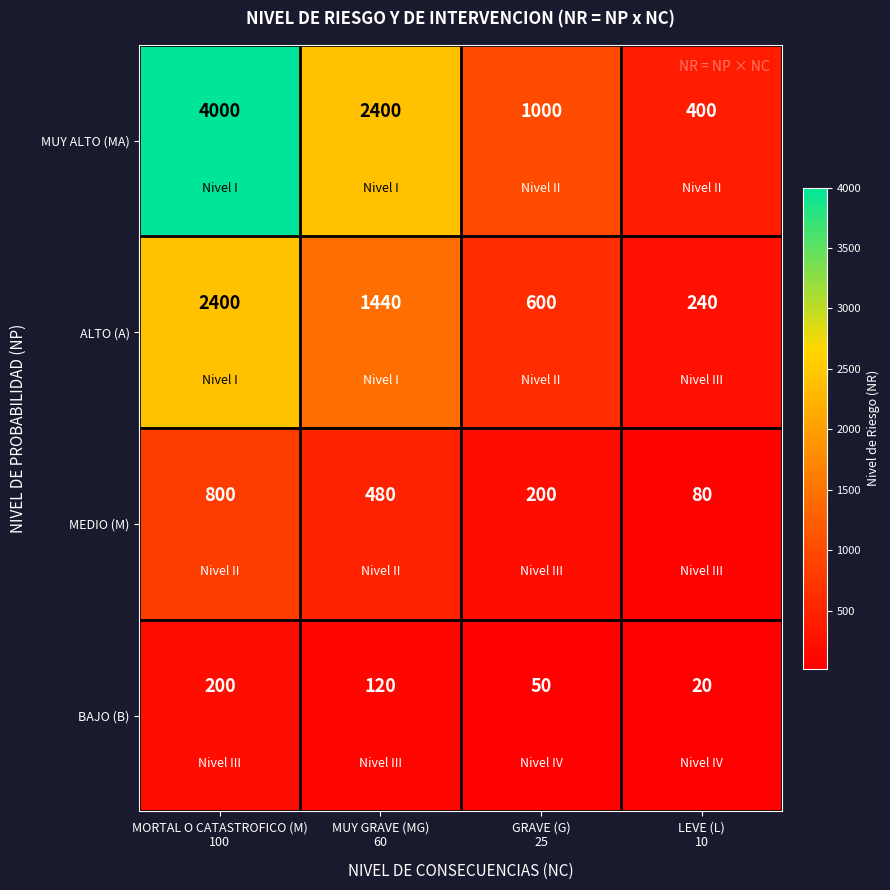

Which series changed the most between MUY GRAVE (MG)
60 and LEVE (L)
10?

MUY ALTO (MA)